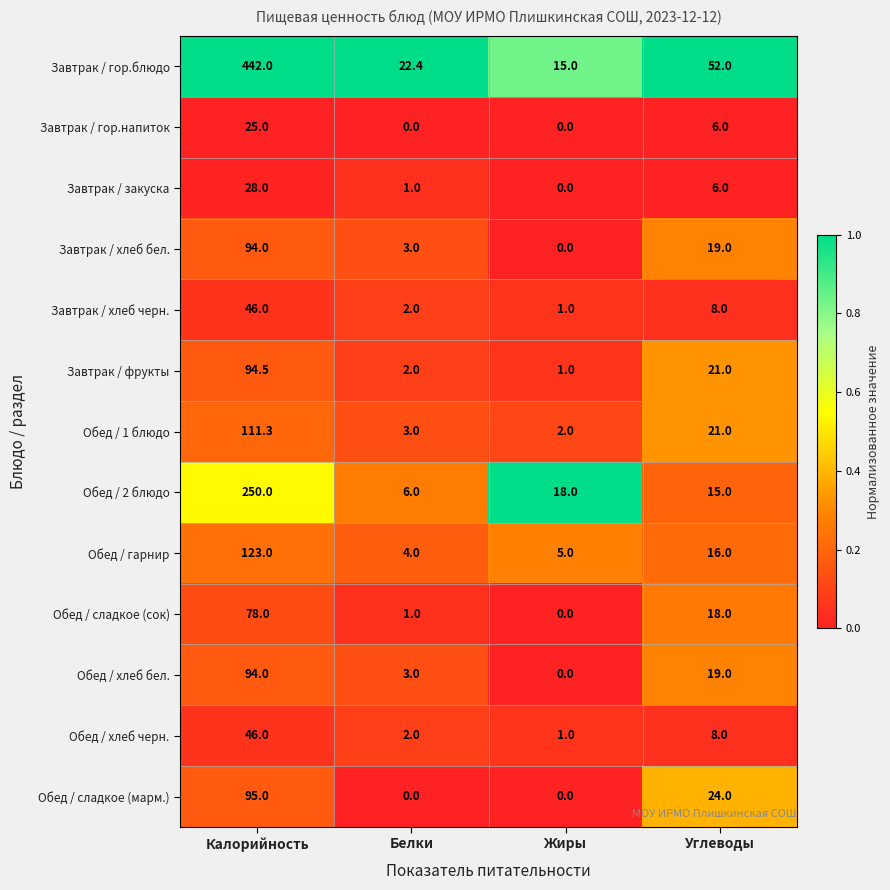

Rank the categories by Завтрак / закуска value from highest to lowest.

Калорийность, Углеводы, Белки, Жиры